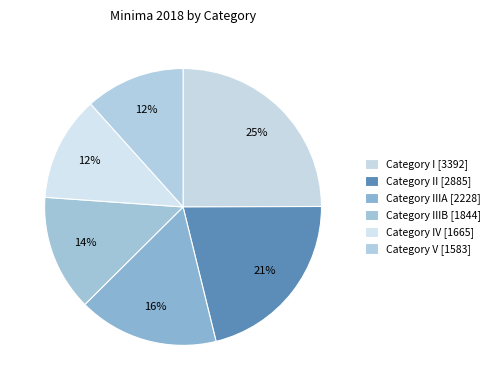

How many segments does this pie chart have?

6